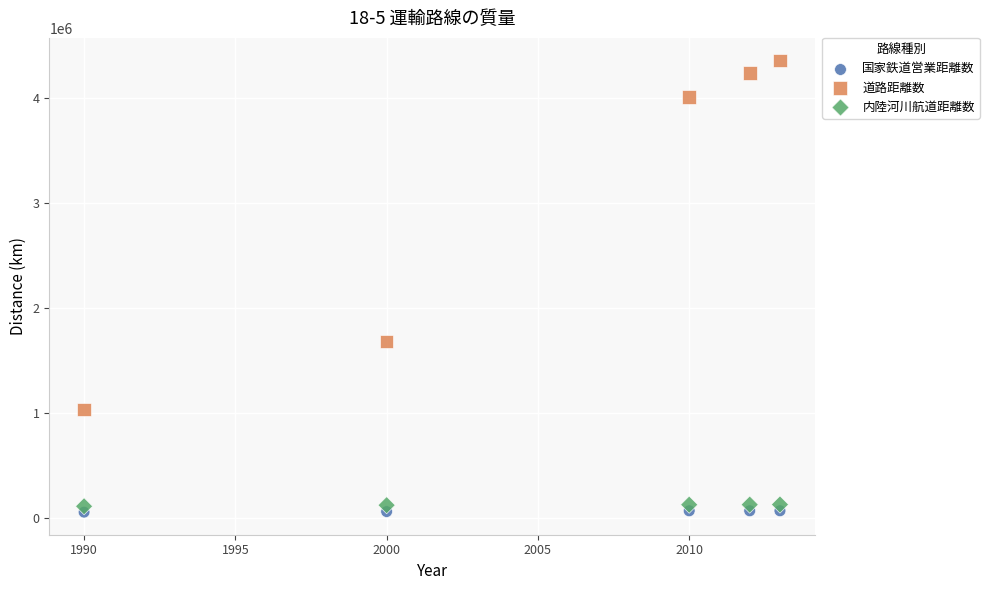

Which series reaches the maximum Y coordinate?

道路距離数